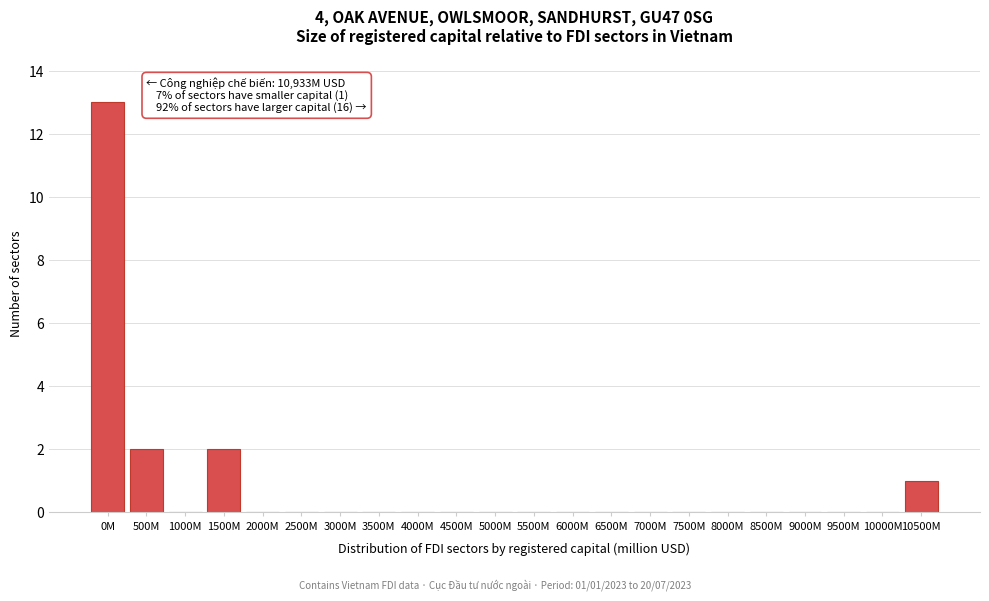

Reading left to right, what are all the values shown in this chart?

0M=13	500M=2	1000M=0	1500M=2	2000M=0	2500M=0	3000M=0	3500M=0	4000M=0	4500M=0	5000M=0	5500M=0	6000M=0	6500M=0	7000M=0	7500M=0	8000M=0	8500M=0	9000M=0	9500M=0	10000M=0	10500M=1